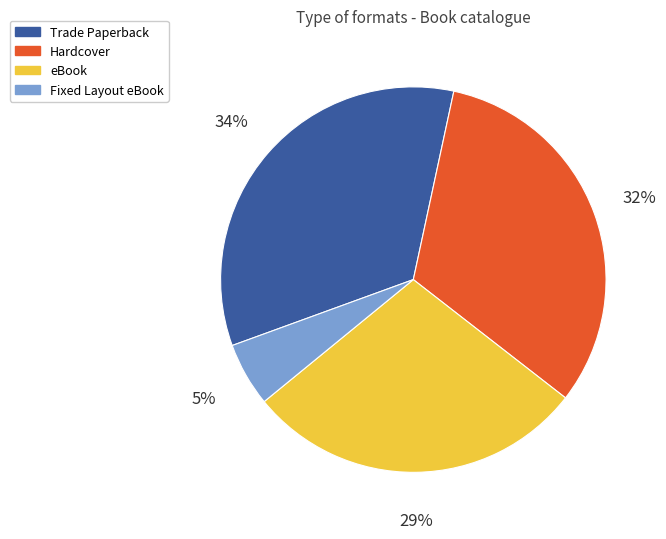

Which category has the biggest portion of the pie?

Trade Paperback